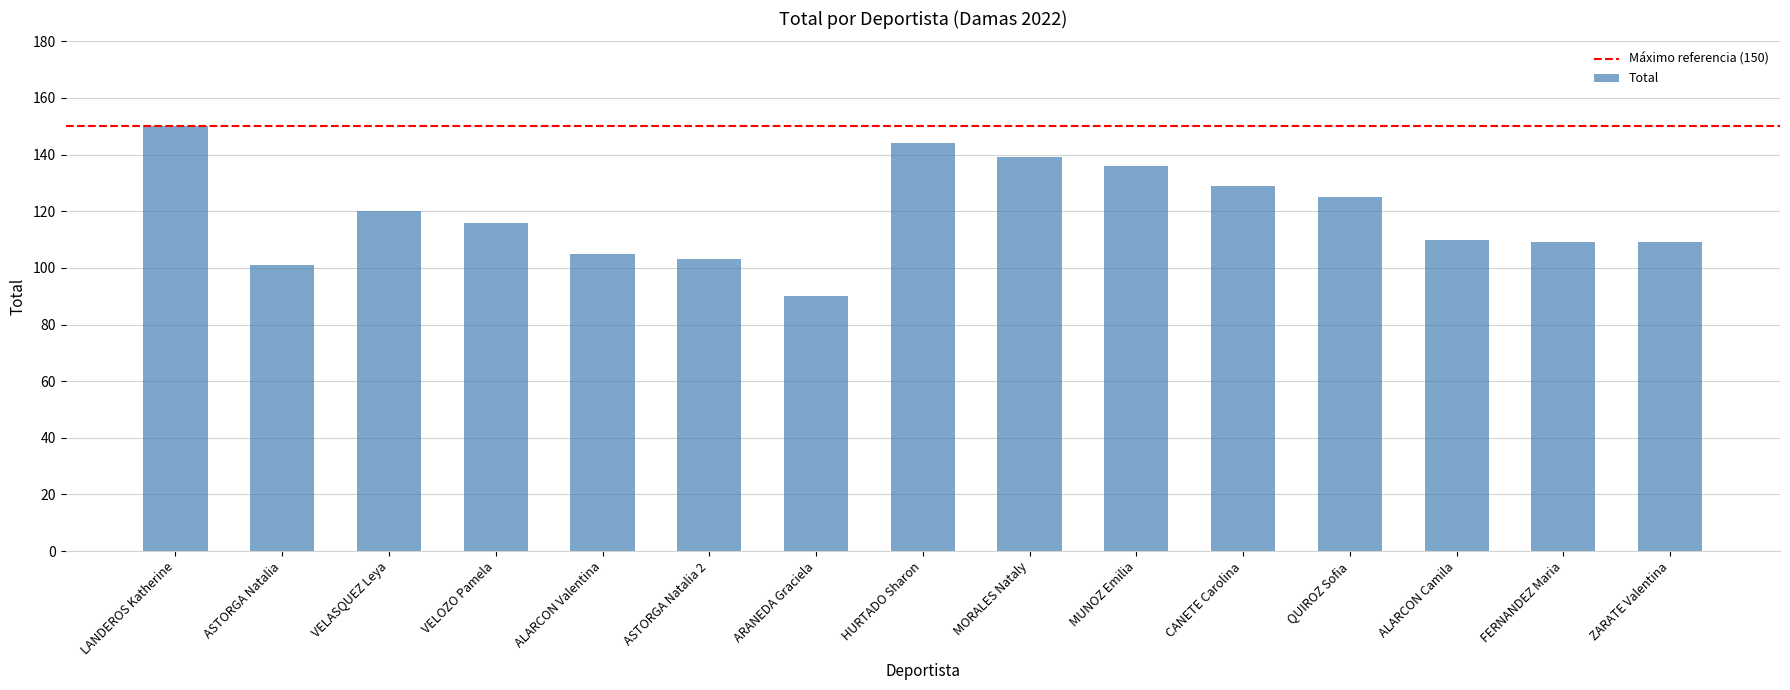

Does the chart contain stacked bars?

No